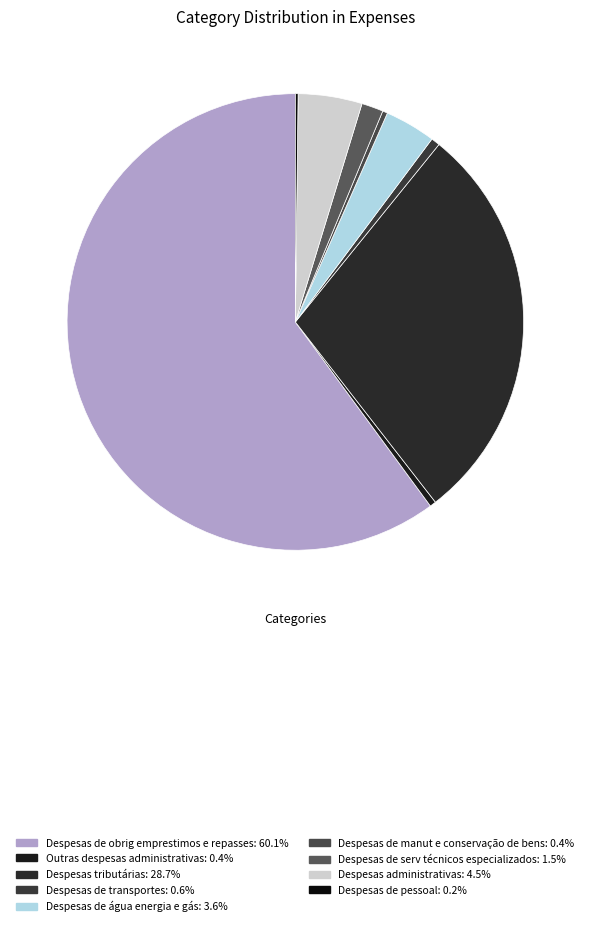

Combined, what portion of the pie is Despesas de manut e conservação de bens and Despesas tributárias?

29.0%